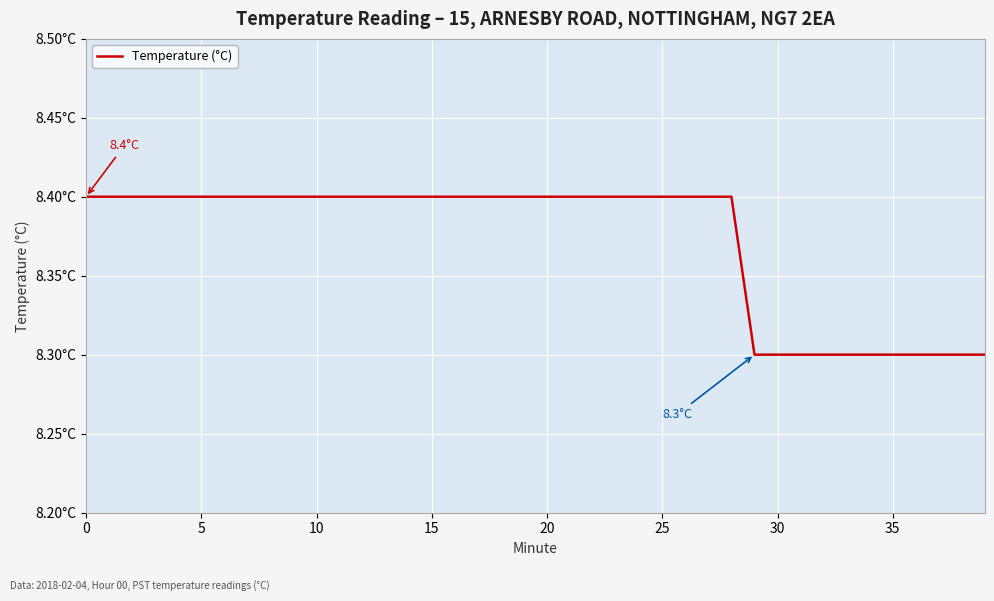

Reading left to right, what are all the values shown in this chart?

8.4	8.4	8.4	8.4	8.4	8.4	8.4	8.4	8.4	8.4	8.4	8.4	8.4	8.4	8.4	8.4	8.4	8.4	8.4	8.4	8.4	8.4	8.4	8.4	8.4	8.4	8.4	8.4	8.4	8.3	8.3	8.3	8.3	8.3	8.3	8.3	8.3	8.3	8.3	8.3